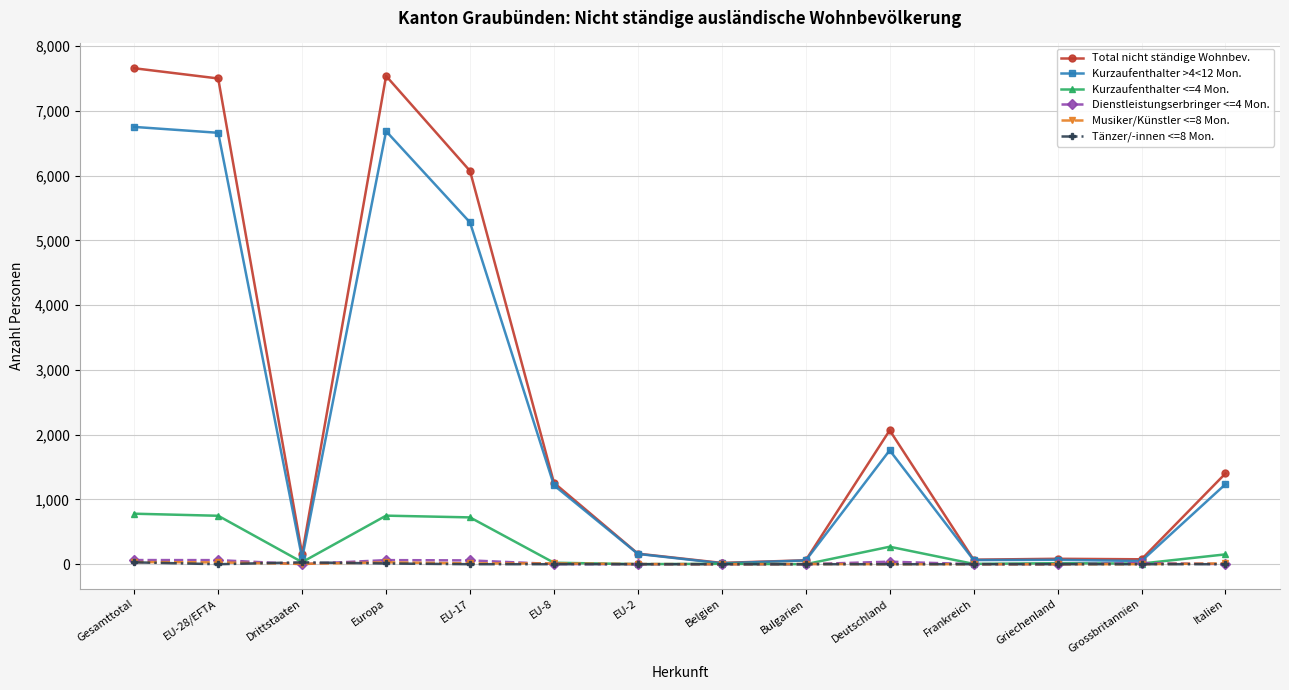

What is the difference between the maximum and minimum values in the Kurzaufenthalter >4<12 Mon. series?

6739